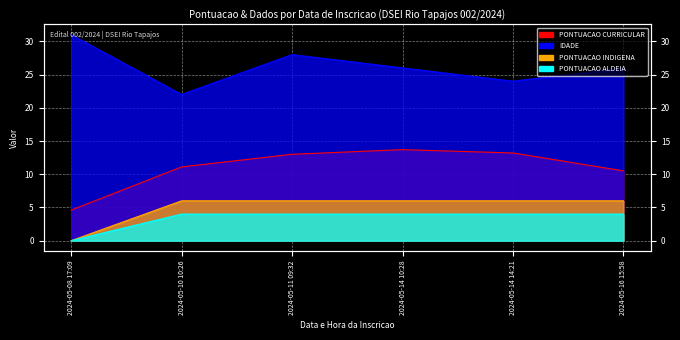

What is the difference between the second highest and second lowest values in the PONTUACAO CURRICULAR series?

2.7